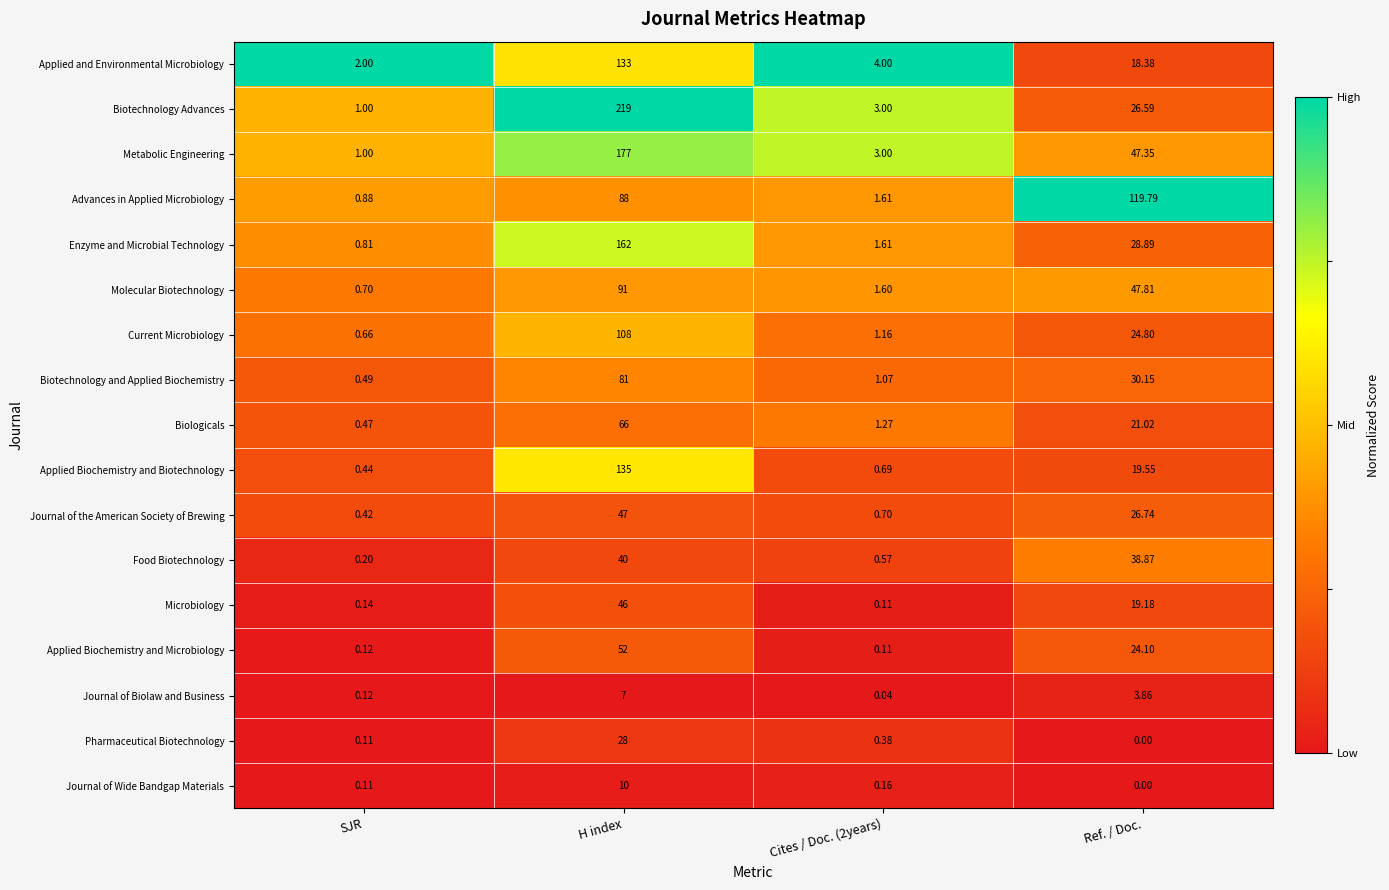

Where does the Molecular Biotechnology series first go above 47?

H index